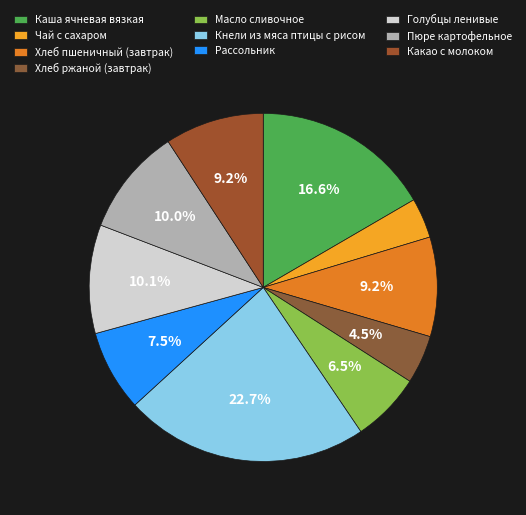

What portion of the pie excludes Пюре картофельное?

90.0%